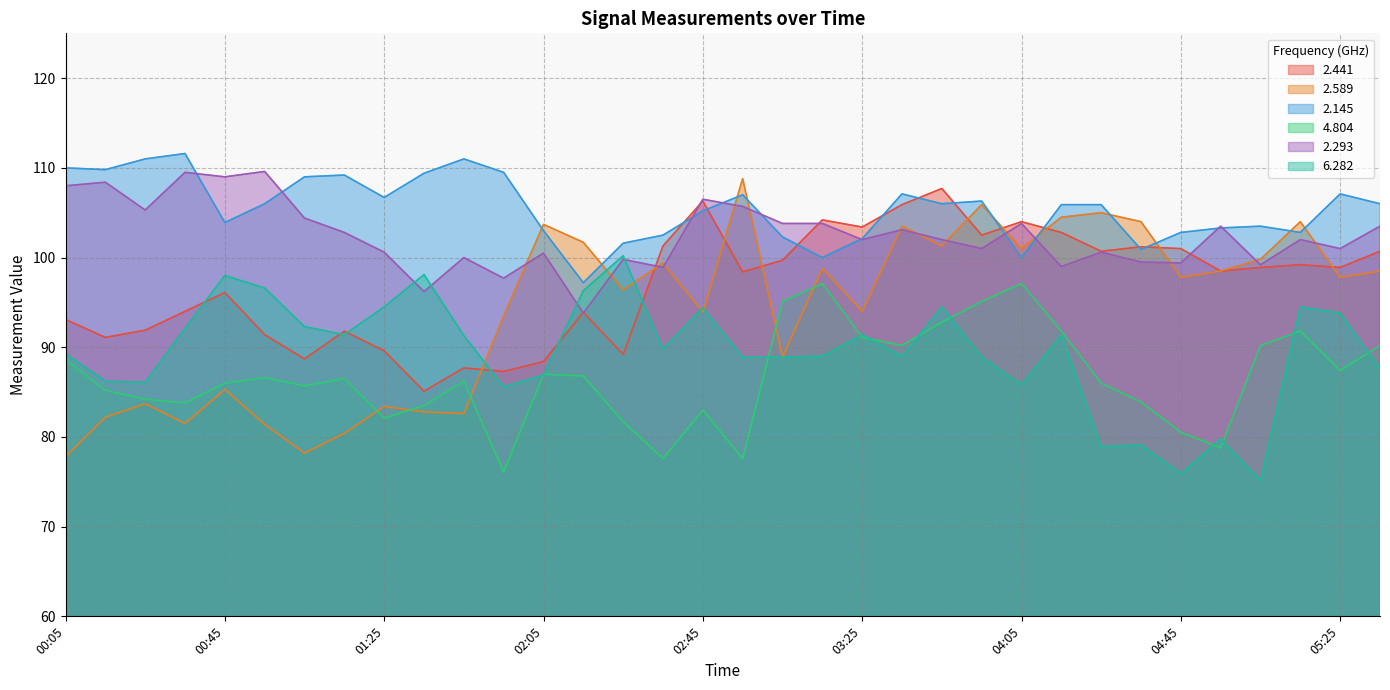

At which category is the sum across all series the highest?

03:45